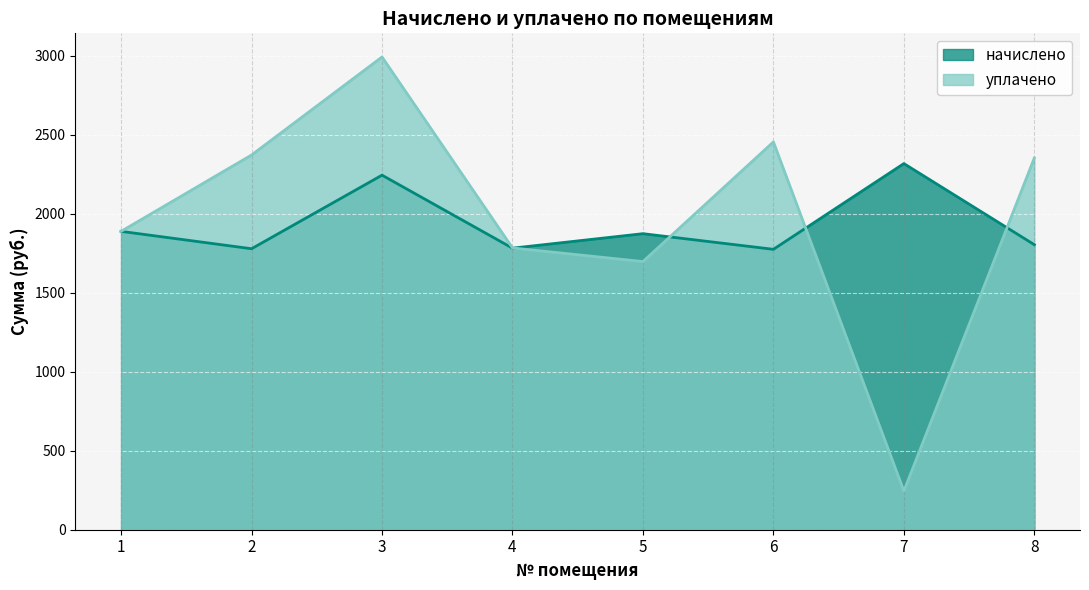

Count the number of categories in the chart.

8